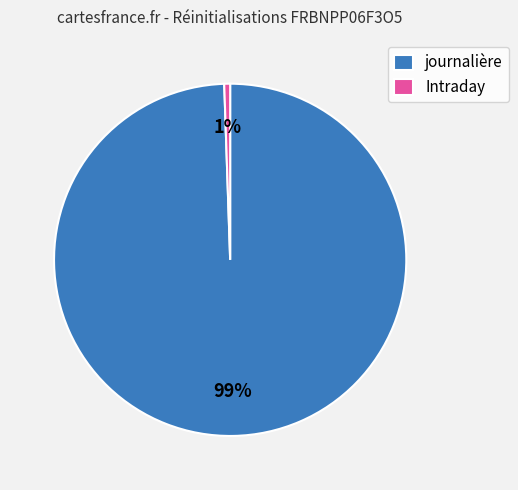

What is the largest slice in the pie chart?

journalière